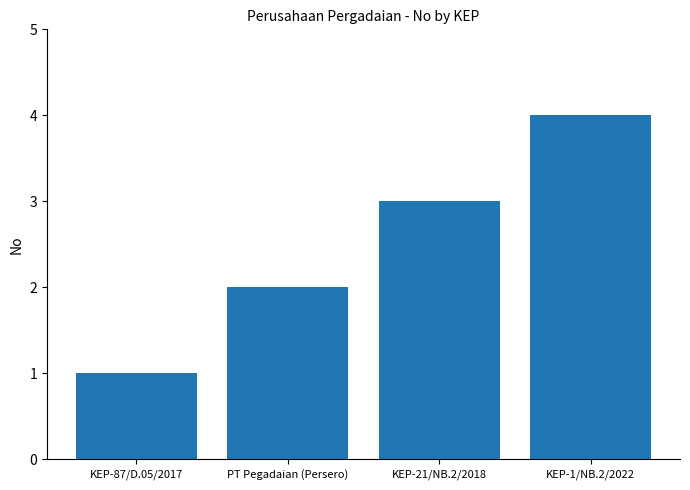

What position from the left is KEP-21/NB.2/2018?

3